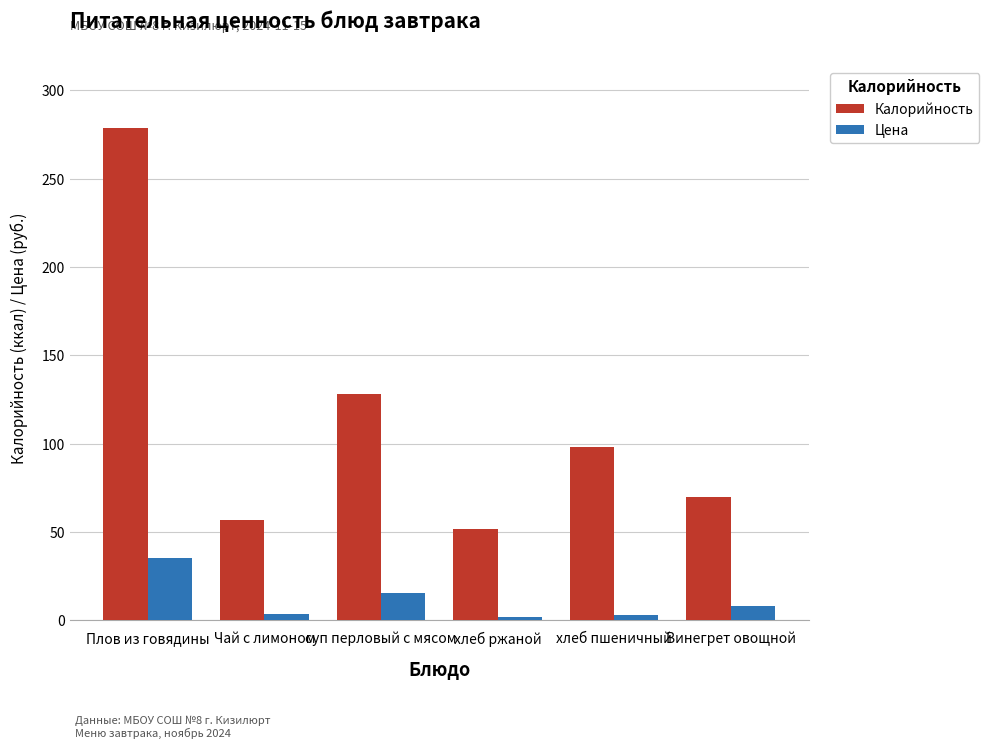

What is the difference between the Калорийность values at суп перловый с мясом and Плов из говядины?

151.0